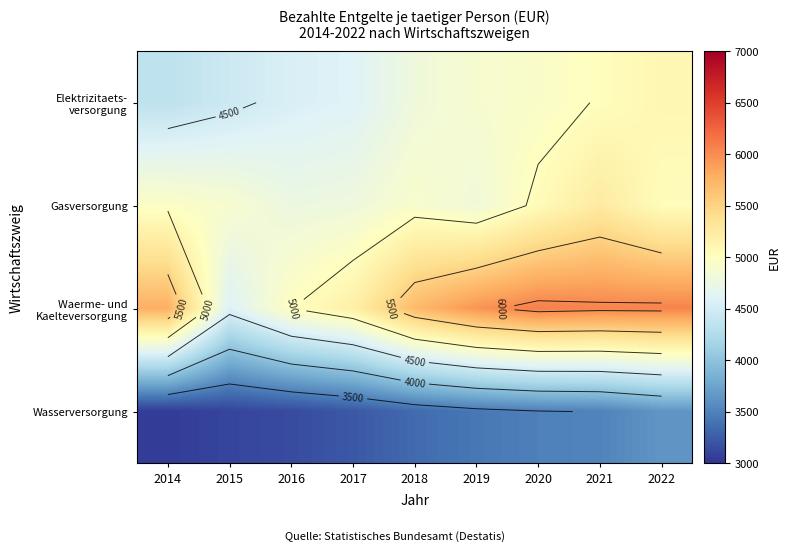

Is the value of Waerme- und Kaelteversorgung at 2015 greater than the value of Elektrizitaets- versorgung at 2018?

No